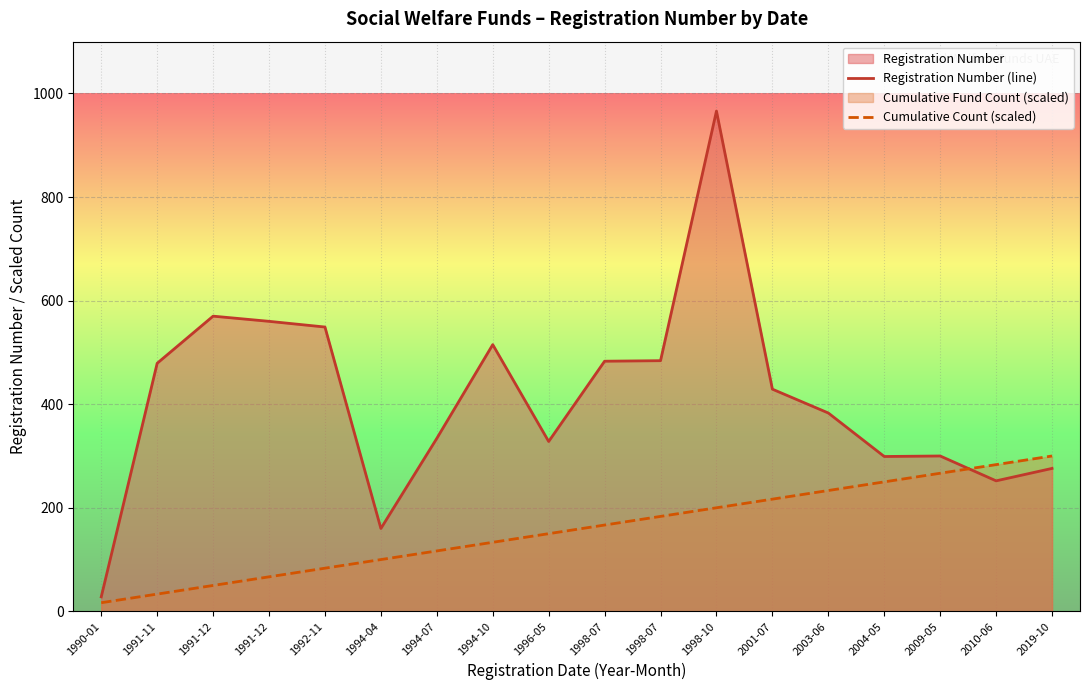

What is the label of the 7th point from the left?

1994-07